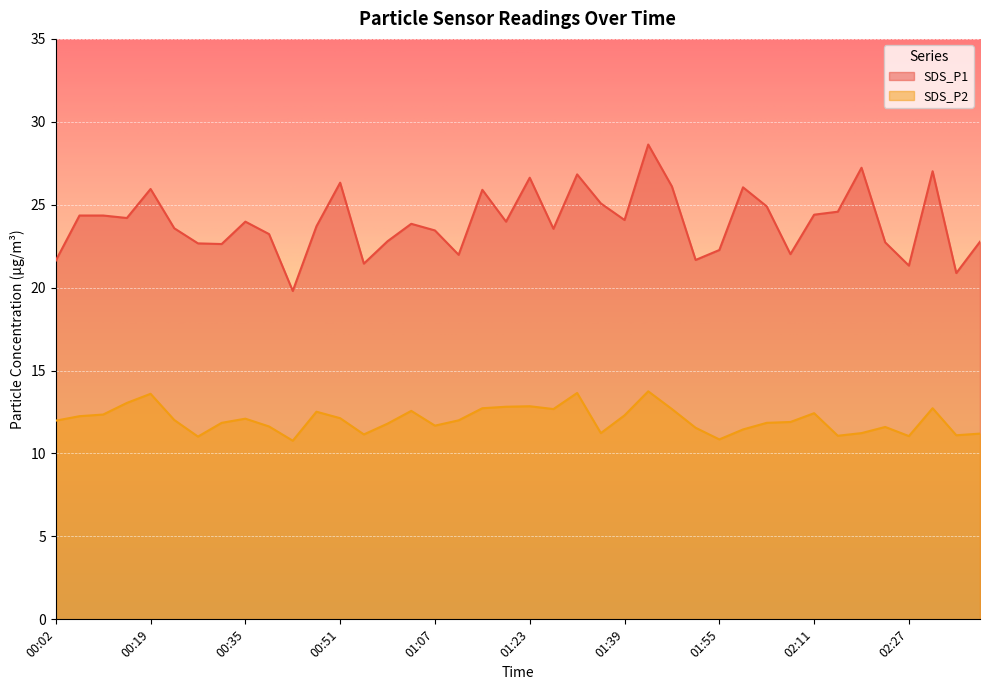

The SDS_P1 series shows 23.4 at 01:07. True or false?

True